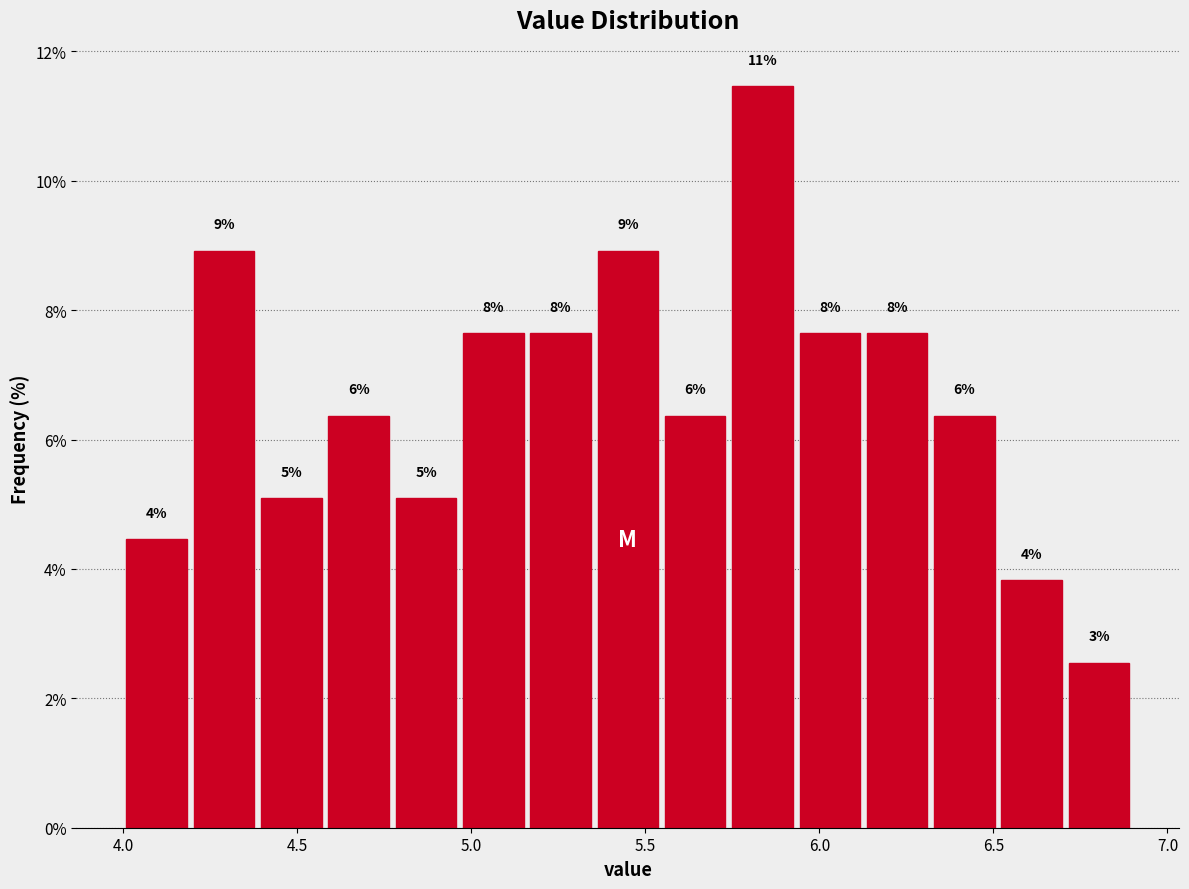

Read against the x-axis, roughly where is the centre of the tallest bar?

5.85